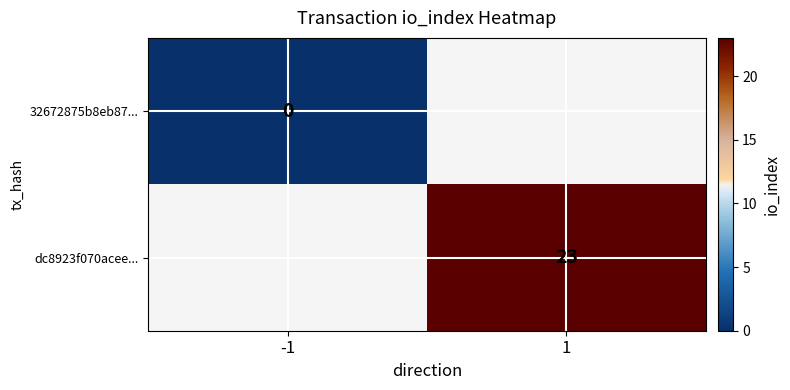

The value of dc8923f070acee... at 1 is 23. True or false?

True